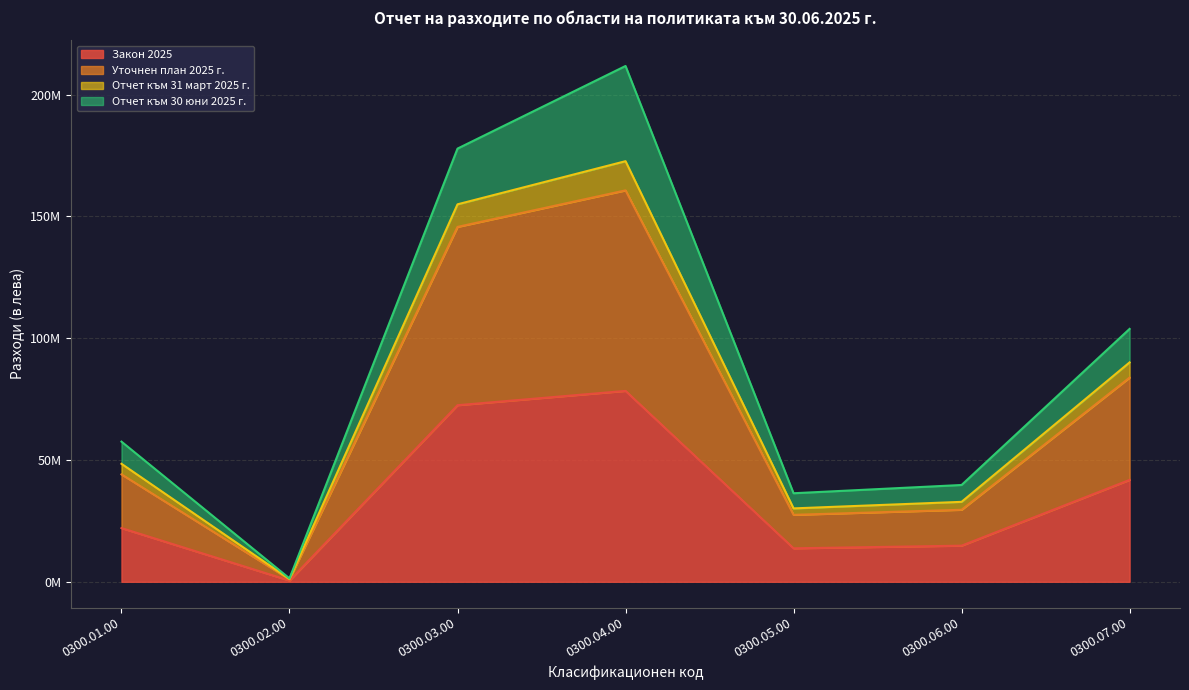

What are all the series names shown in the legend?

Закон 2025, Уточнен план 2025 г., Отчет към 31 март 2025 г., Отчет към 30 юни 2025 г.